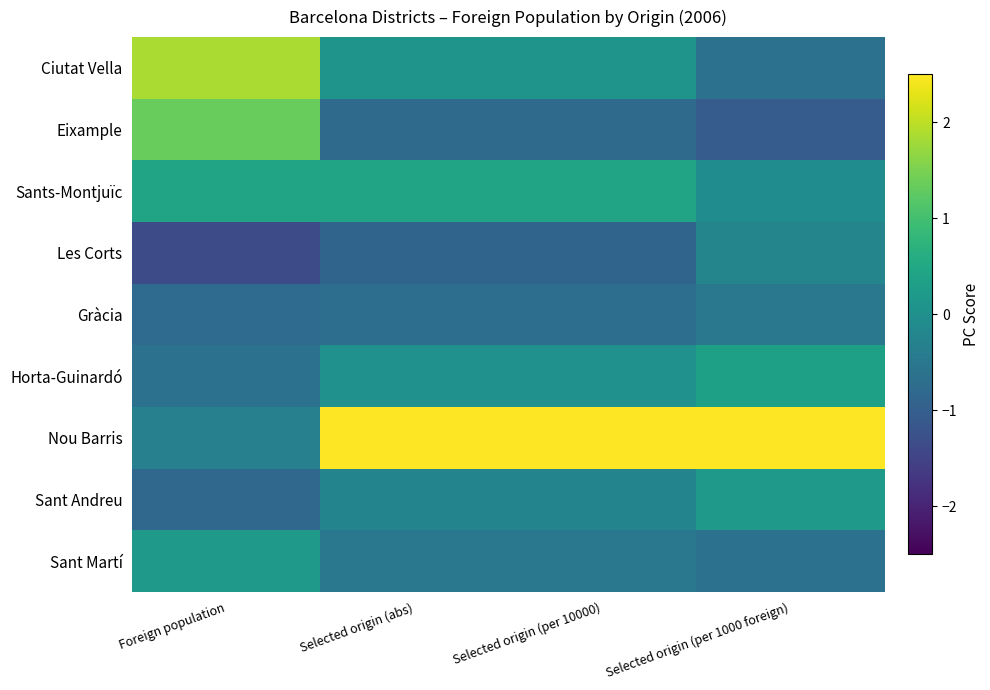

At which category does the chart reach its peak across all series?

Selected origin (abs)